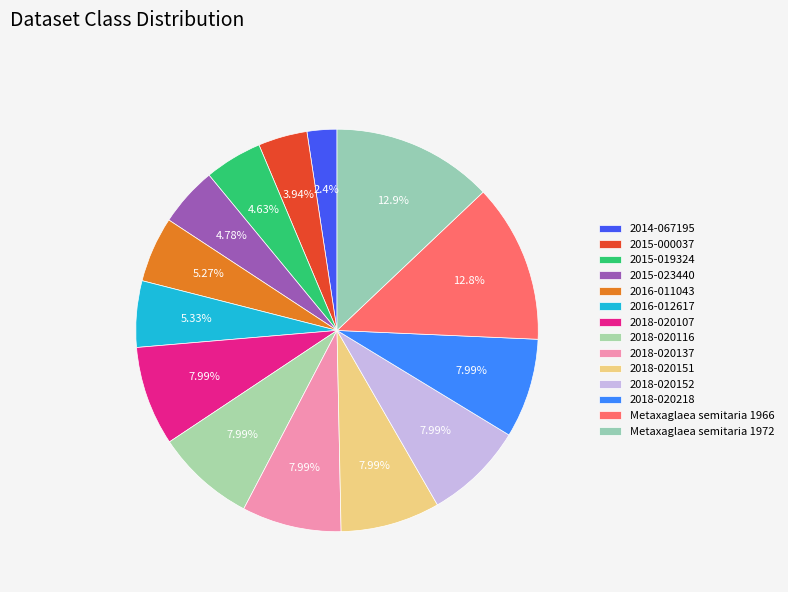

To the nearest percent, what is the difference between the largest and smallest slice percentages?

11%